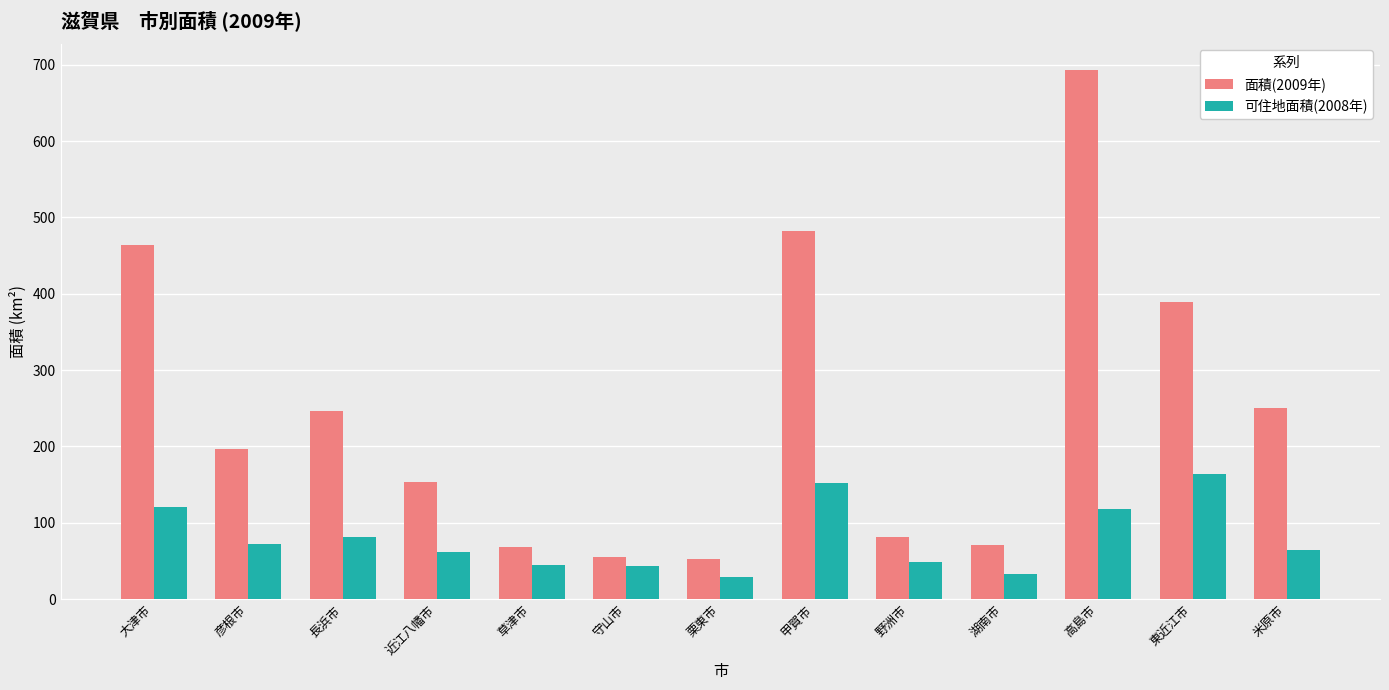

Are the bars grouped side by side (vs. stacked)?

Yes